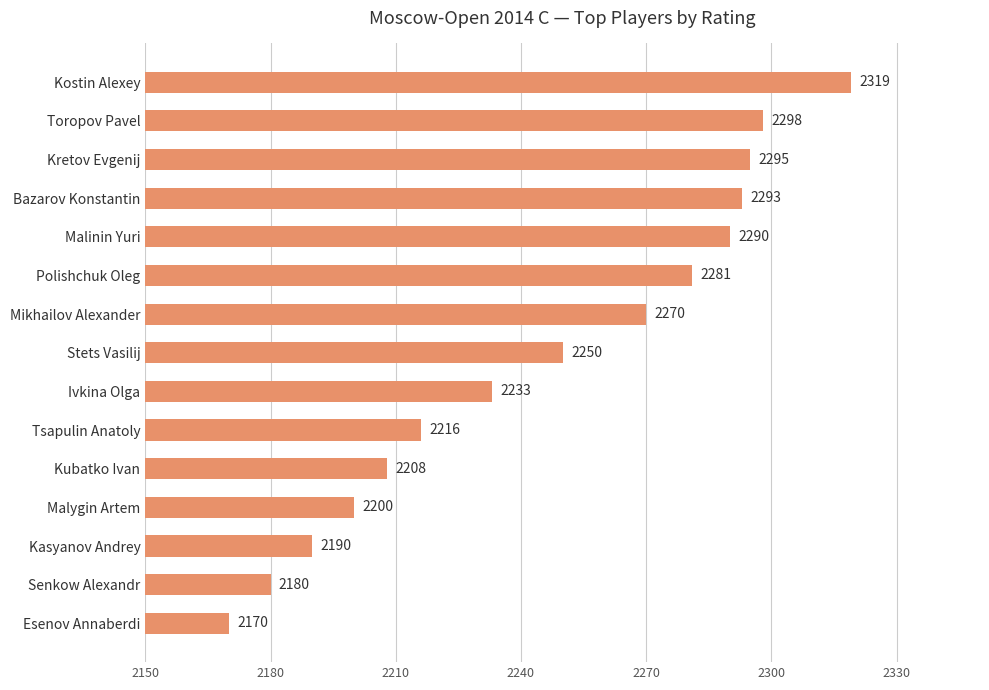

Reading top to bottom, what are all the values shown in this chart?

Kostin Alexey=2319	Toropov Pavel=2298	Kretov Evgenij=2295	Bazarov Konstantin=2293	Malinin Yuri=2290	Polishchuk Oleg=2281	Mikhailov Alexander=2270	Stets Vasilij=2250	Ivkina Olga=2233	Tsapulin Anatoly=2216	Kubatko Ivan=2208	Malygin Artem=2200	Kasyanov Andrey=2190	Senkow Alexandr=2180	Esenov Annaberdi=2170